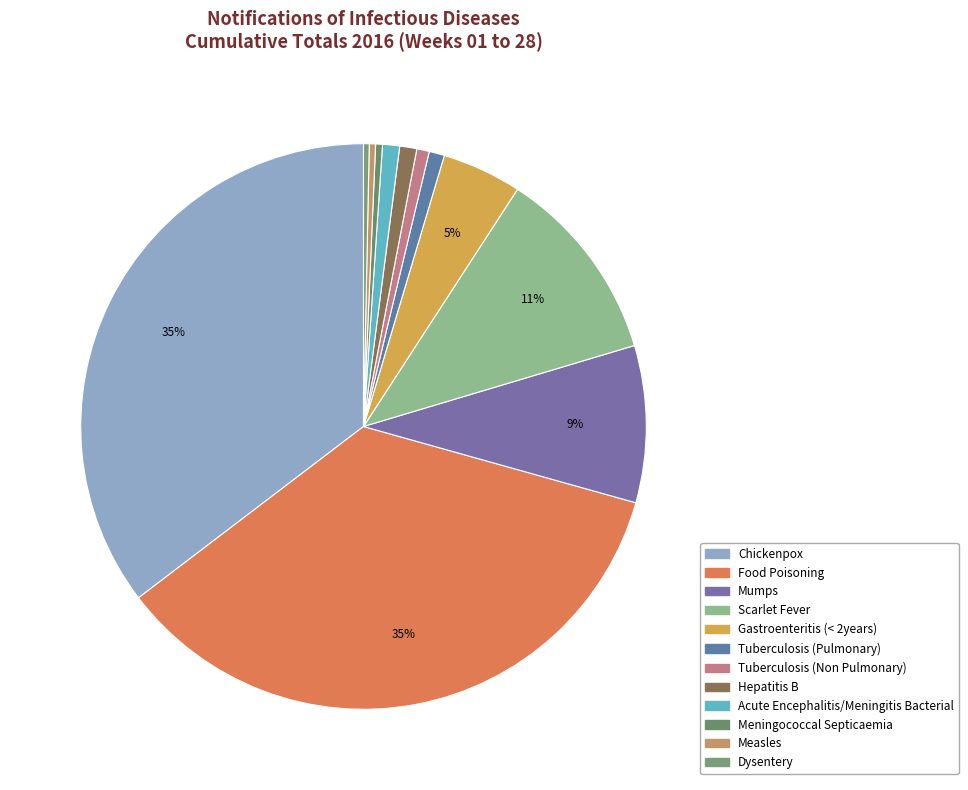

How many segments does this pie chart have?

12